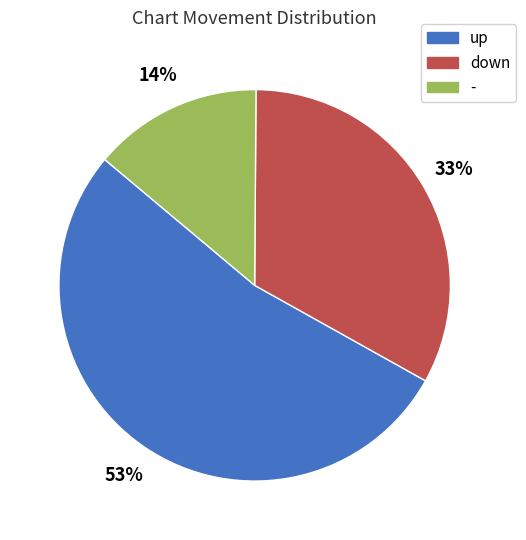

Which slice represents more than half of the pie?

up